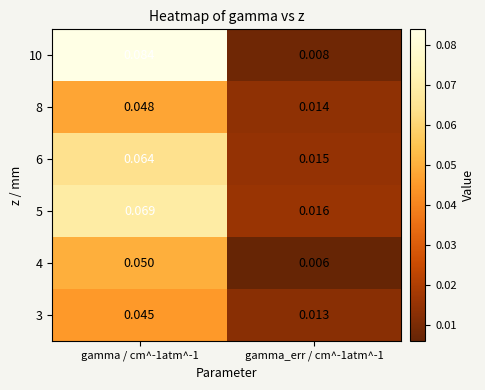

Is the value of 3 at gamma_err / cm^-1atm^-1 greater than the value of 8 at gamma_err / cm^-1atm^-1?

No